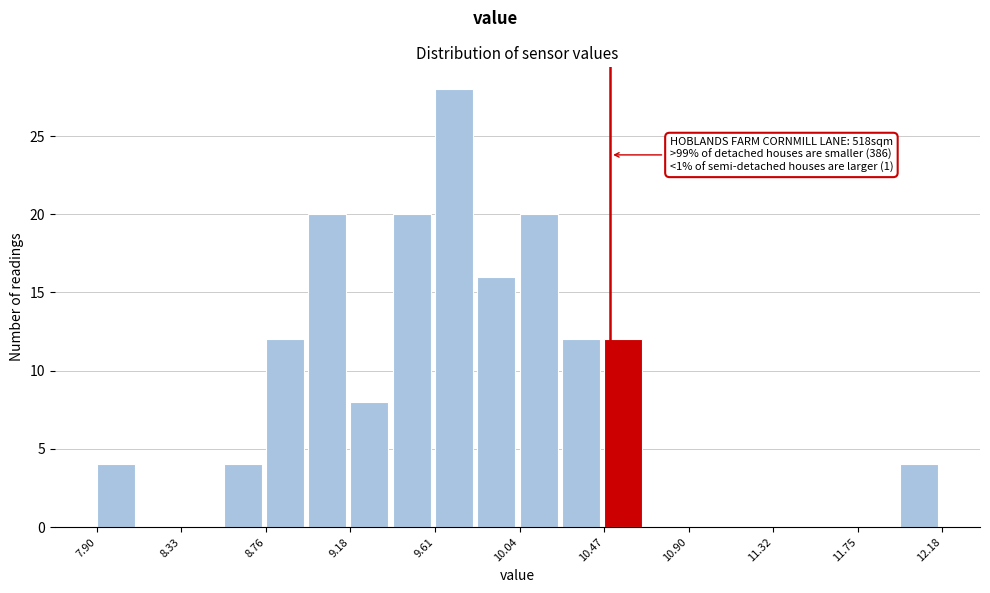

Which range on the x-axis has the tallest bar?

9.60 to 9.85